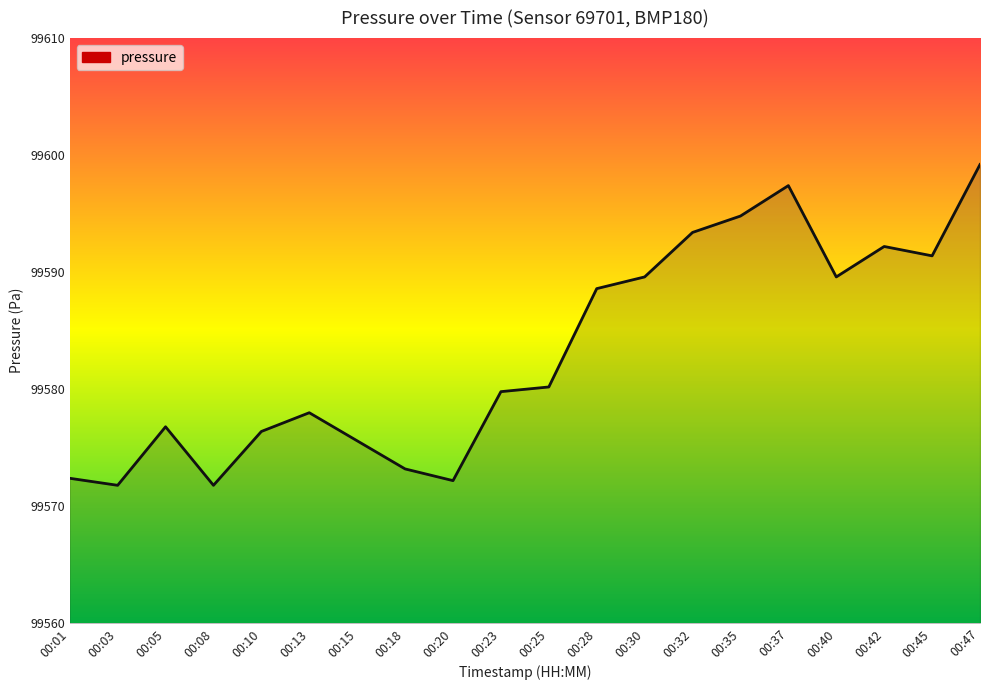

What is the difference between the maximum and minimum values?

27.4